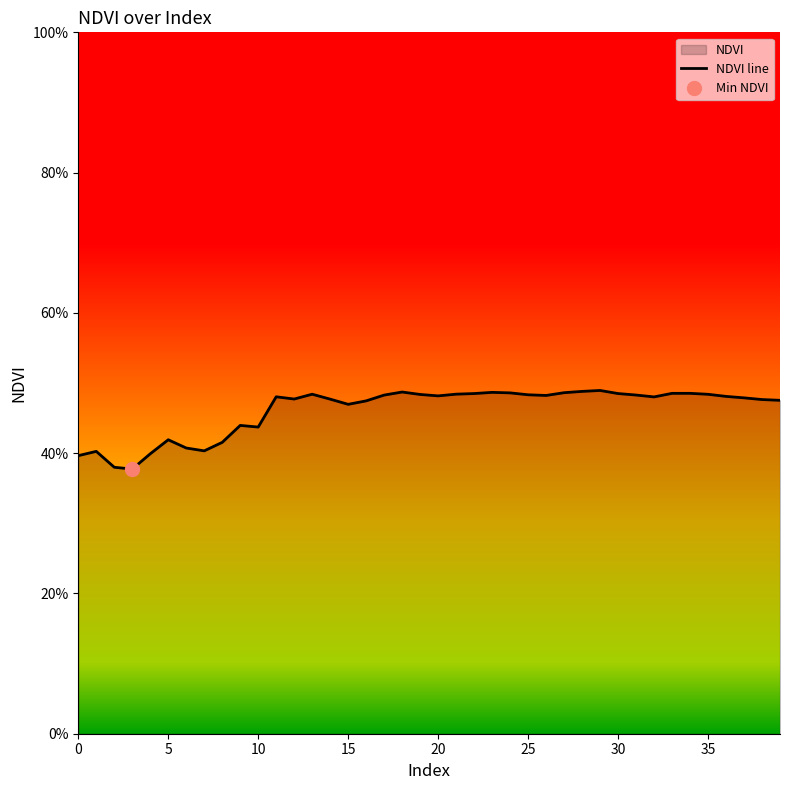

What is the value of the 24th point from the left?

0.5